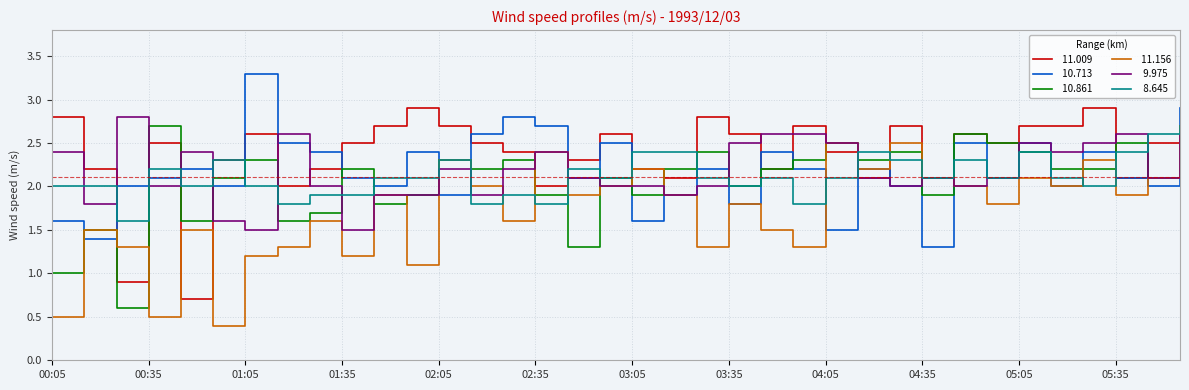

What is the maximum value shown in the chart?

3.3